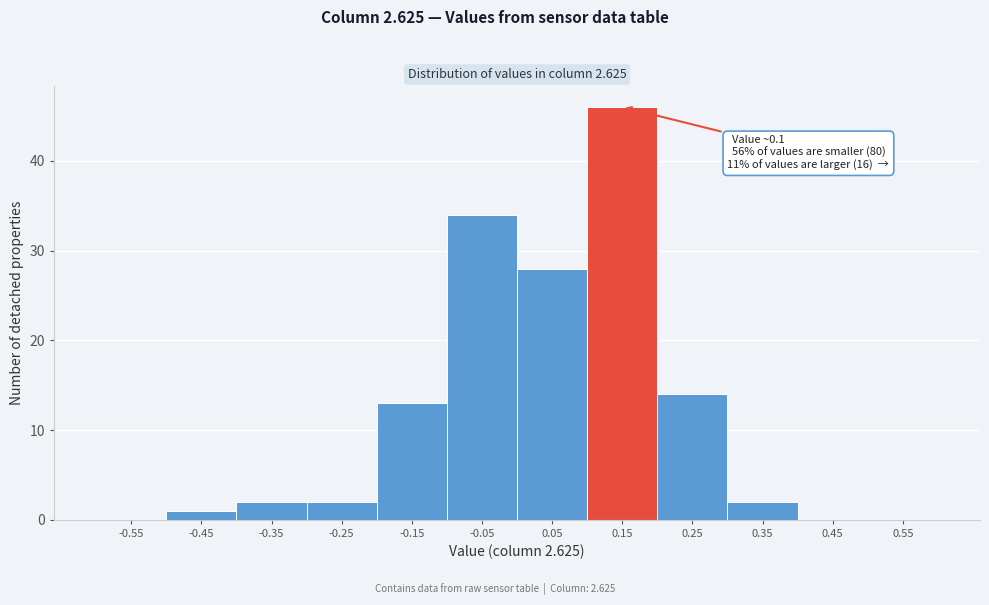

Over which range of the x-axis is the bar tallest?

0.1 to 0.2